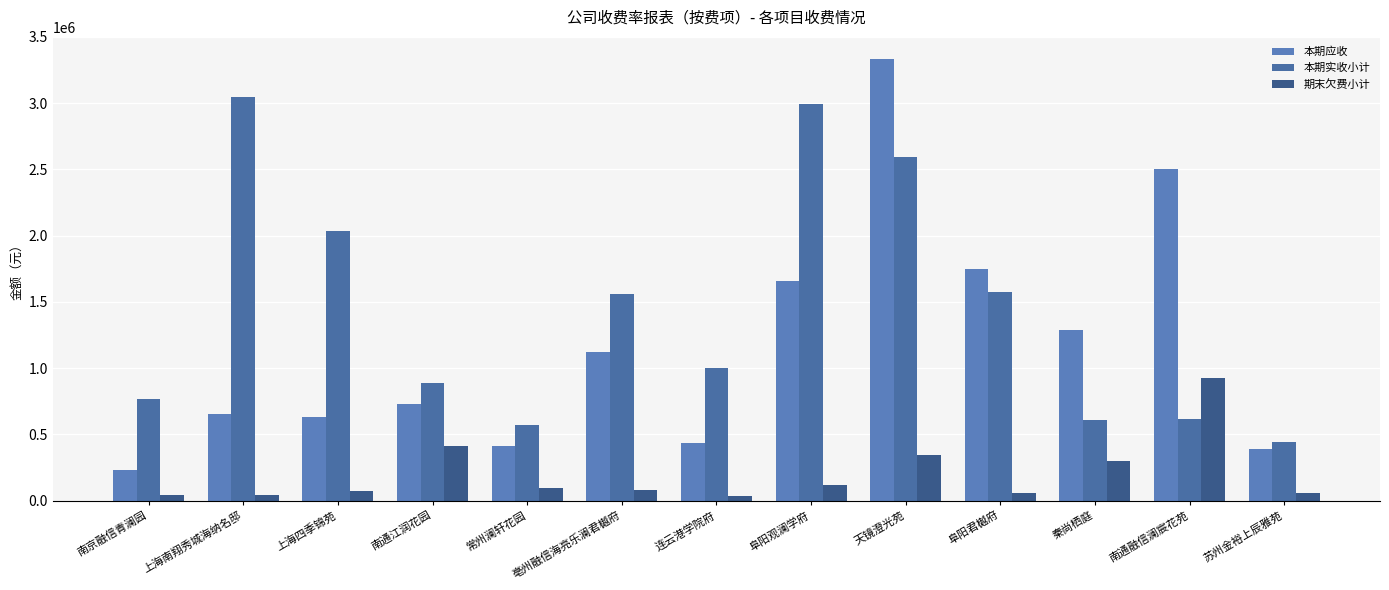

How many values in the 本期实收小计 series are below 1003386?

6